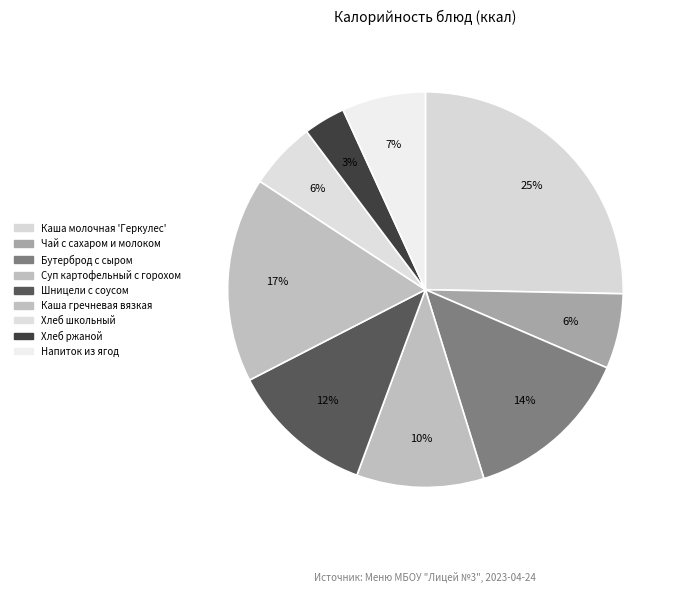

What is the smallest slice in the pie chart?

Хлеб ржаной